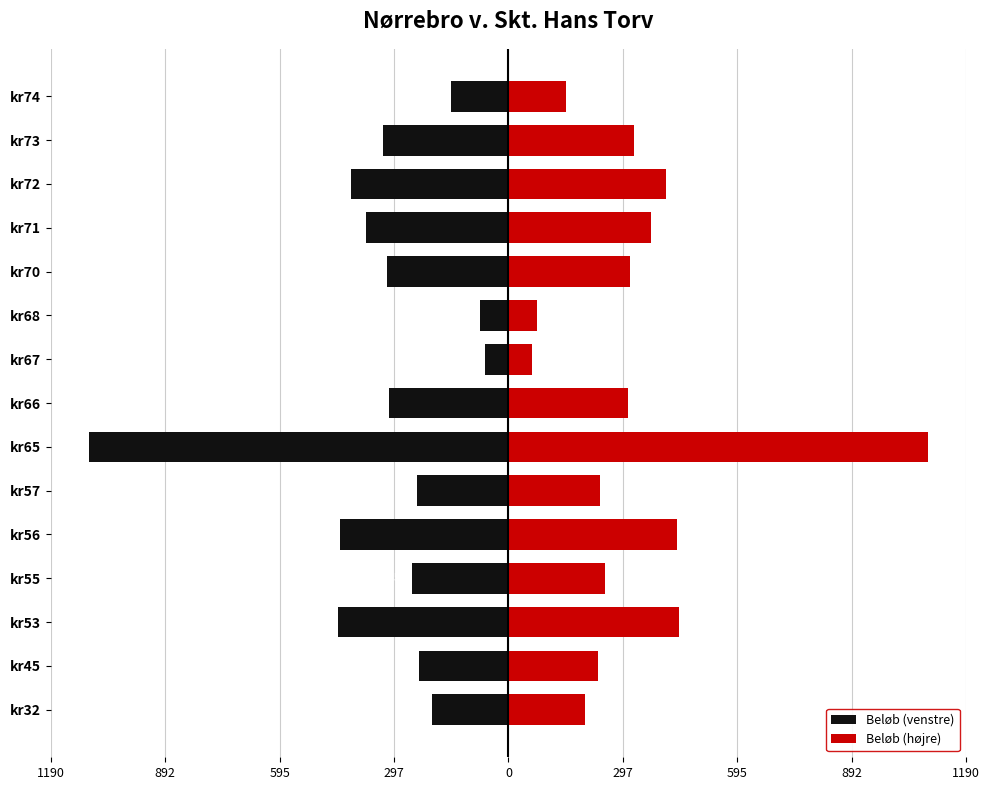

How many values in the Beløb (venstre) series exceed -310?

7